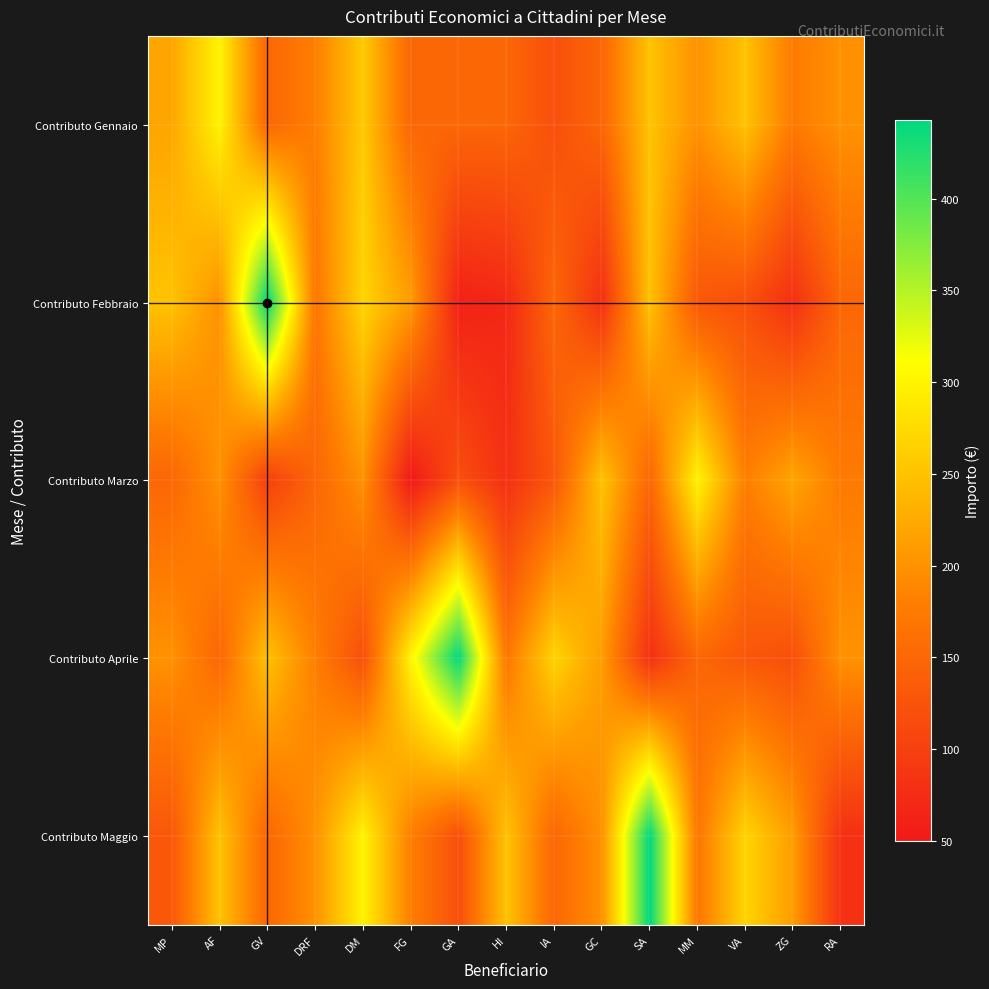

At which category does the chart reach its minimum across all series?

FG